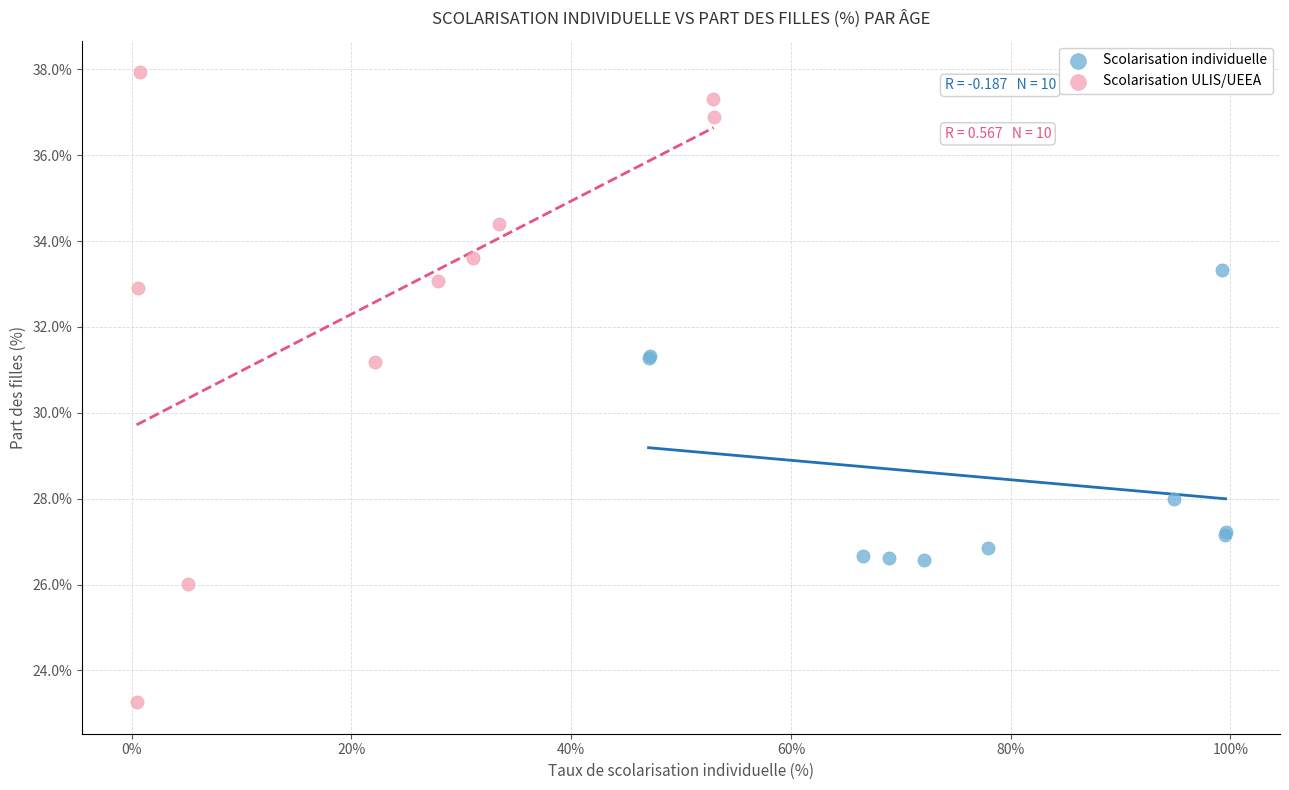

Which series contains the highest Y value?

Scolarisation ULIS/UEEA